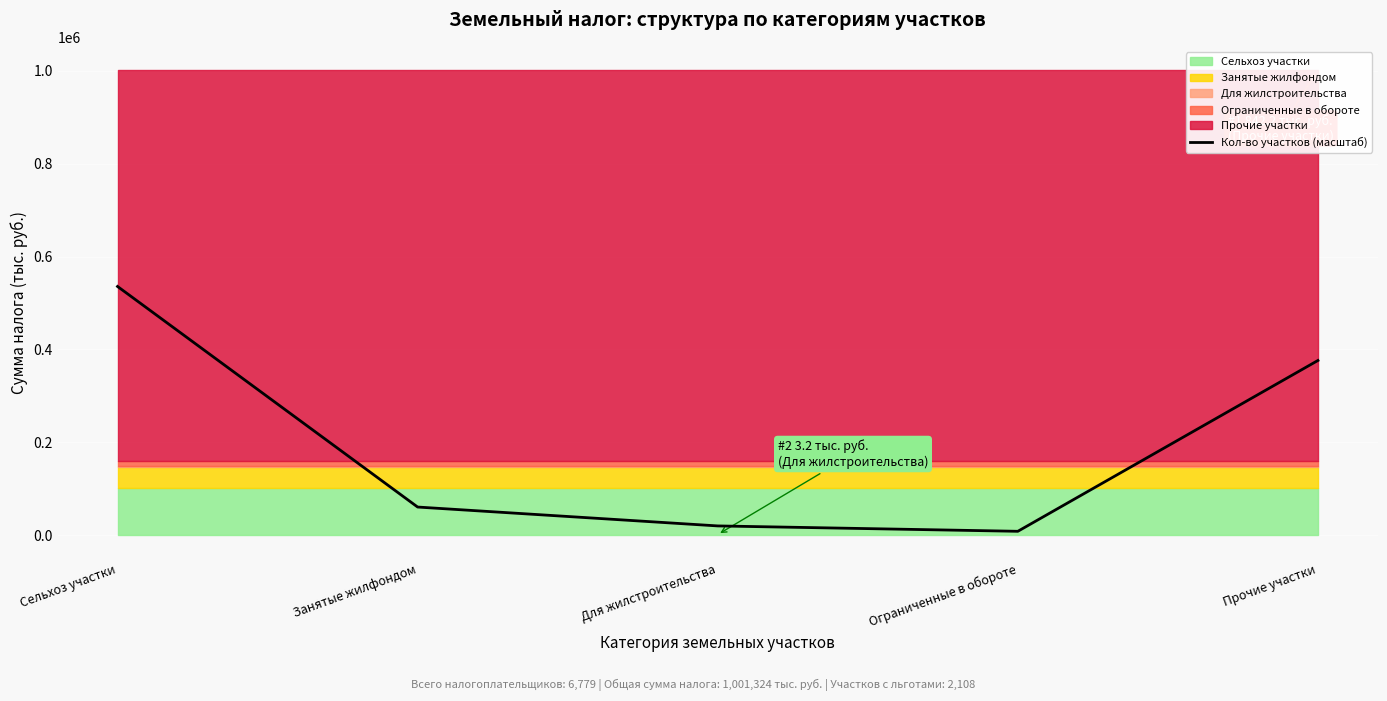

Reading left to right, list all the values displayed in this chart.

Сельхоз участки=535585.2	Занятые жилфондом=60778.5	Для жилстроительства=20144.7	Ограниченные в обороте=8551.5	Прочие участки=376264.1